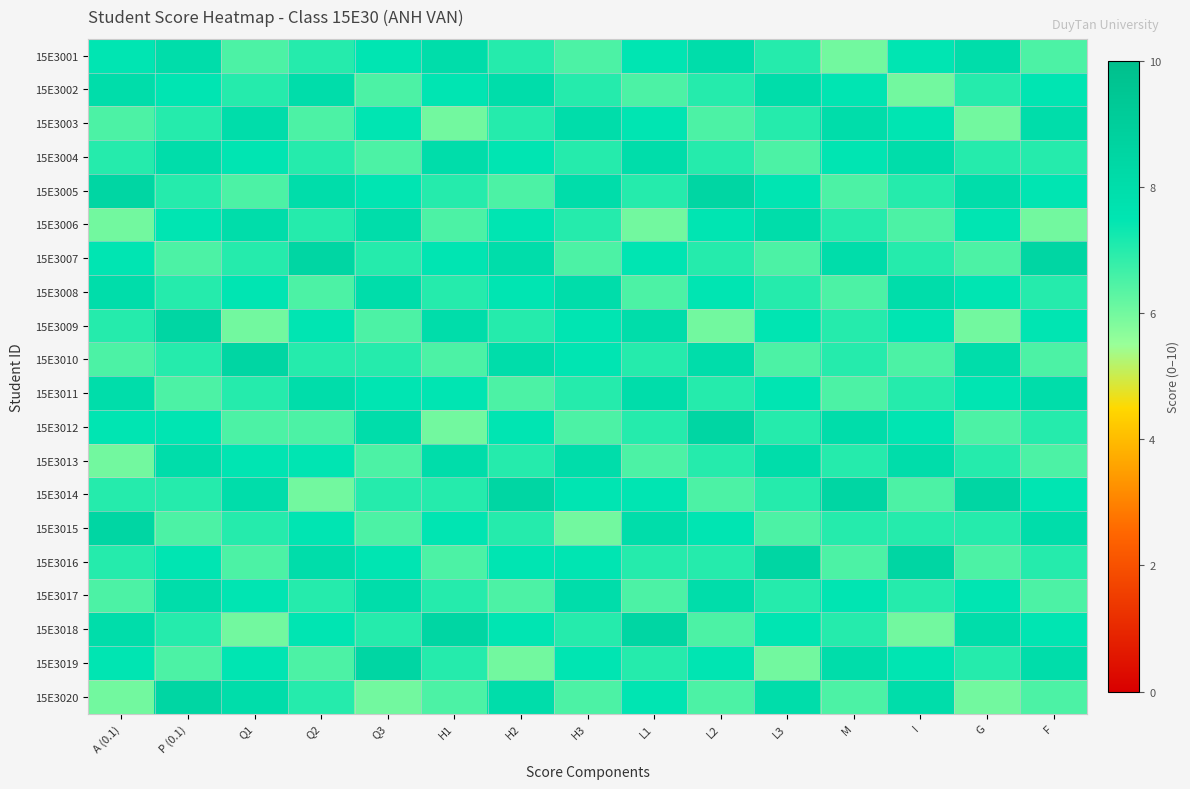

What is the spread (max minus min) of values at L2?

2.5